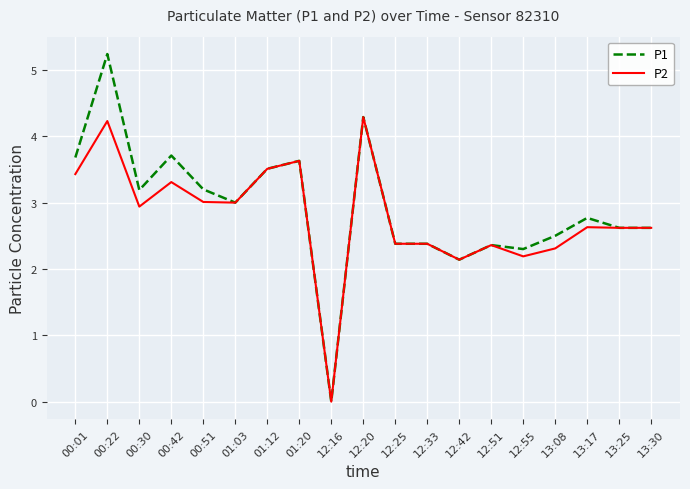

Is it true that P2 equals 1.3 at 01:12?

False